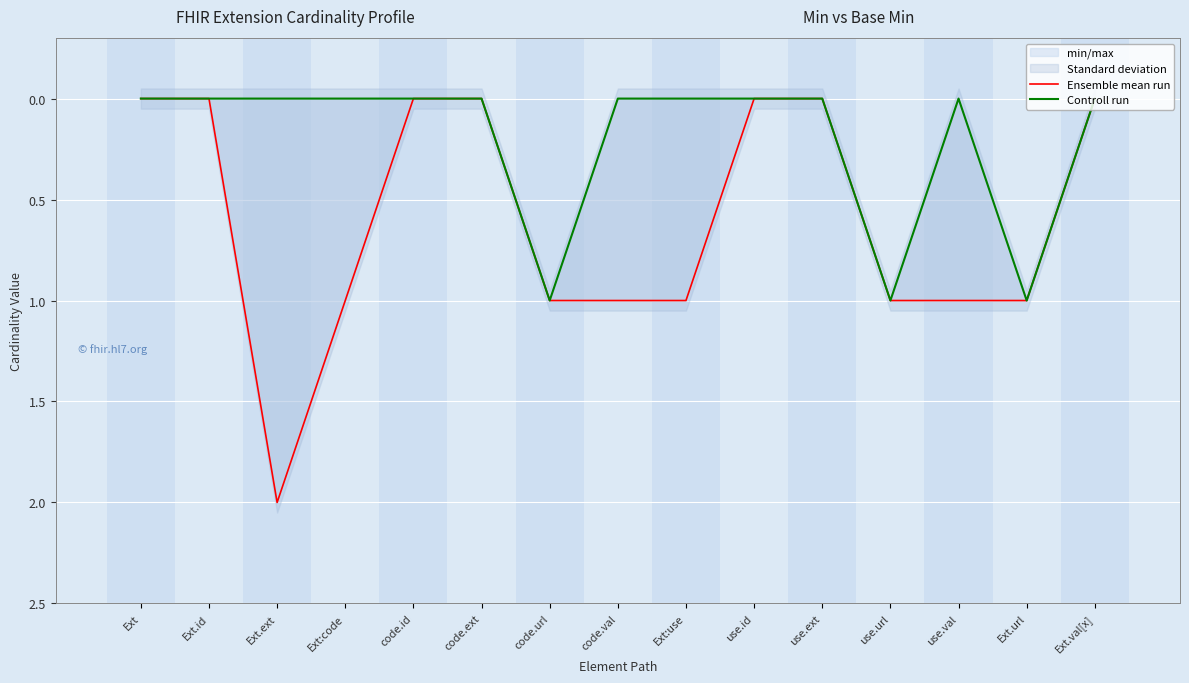

How many interior local valleys does the Controll run series have?

1